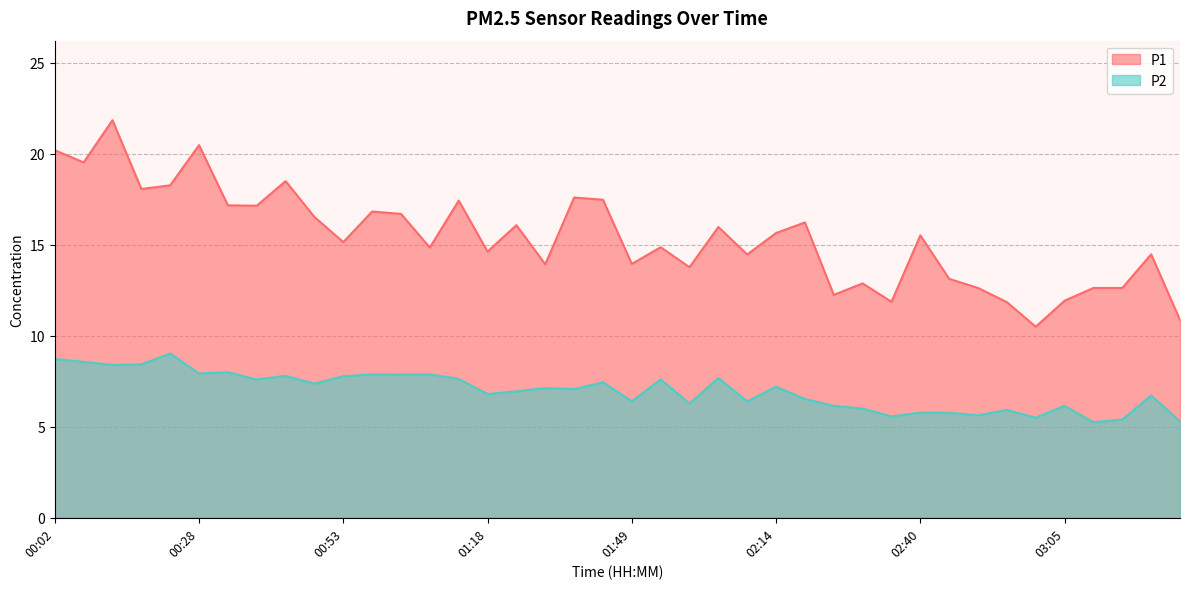

What is the label of the 8th point from the right?

02:50